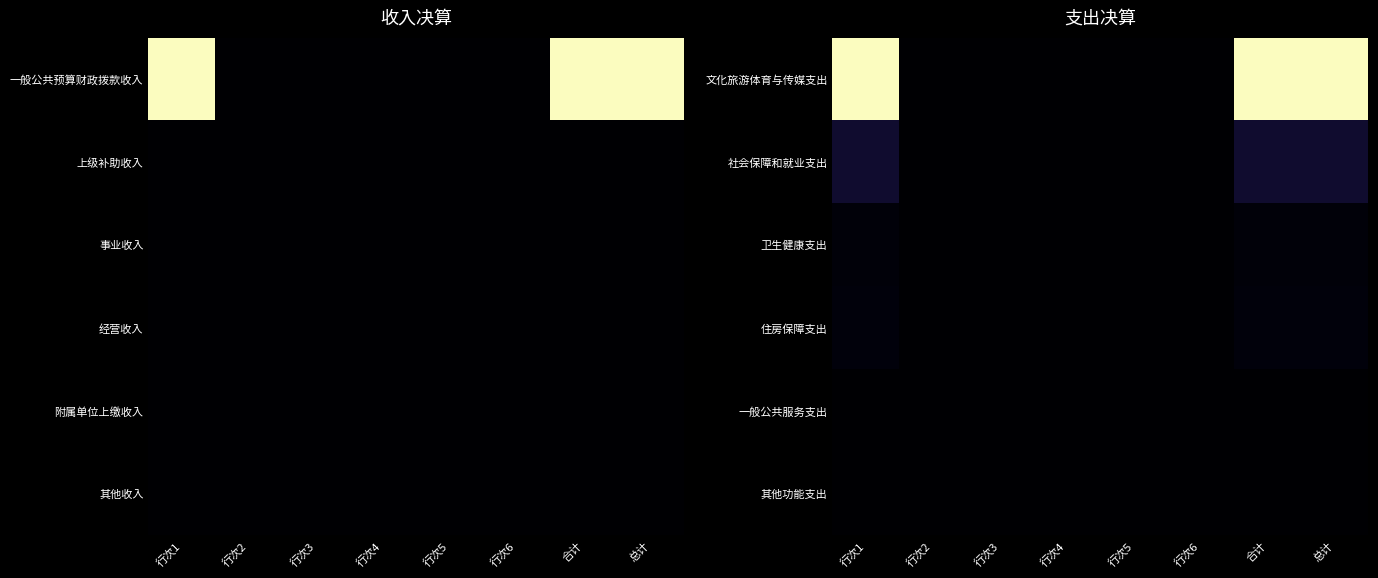

Reading left to right, transcribe all the data shown in this chart.

文化旅游体育与传媒支出: 行次1=146.2	行次2=0.0	行次3=0.0	行次4=0.0	行次5=0.0	行次6=0.0	合计=146.2	总计=146.2
社会保障和就业支出: 行次1=12.7	行次2=0.0	行次3=0.0	行次4=0.0	行次5=0.0	行次6=0.0	合计=12.7	总计=12.7
卫生健康支出: 行次1=2.5	行次2=0.0	行次3=0.0	行次4=0.0	行次5=0.0	行次6=0.0	合计=2.5	总计=2.5
住房保障支出: 行次1=3.0	行次2=0.0	行次3=0.0	行次4=0.0	行次5=0.0	行次6=0.0	合计=3.0	总计=3.0
一般公共服务支出: 行次1=0.0	行次2=0.0	行次3=0.0	行次4=0.0	行次5=0.0	行次6=0.0	合计=0.0	总计=0.0
其他功能支出: 行次1=0.0	行次2=0.0	行次3=0.0	行次4=0.0	行次5=0.0	行次6=0.0	合计=0.0	总计=0.0